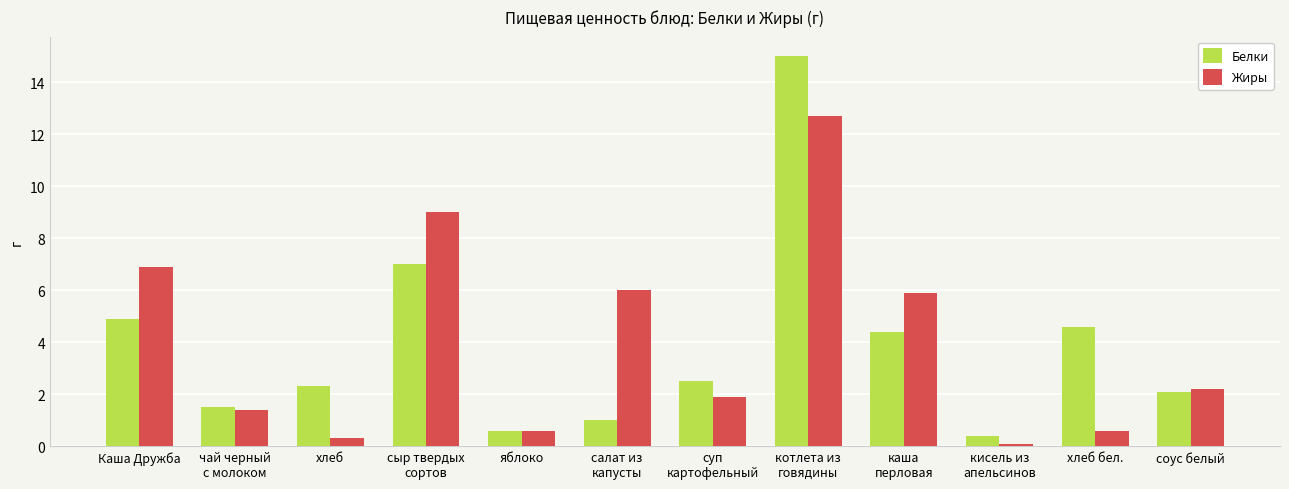

At which category is the sum across all series the highest?

котлета из
говядины